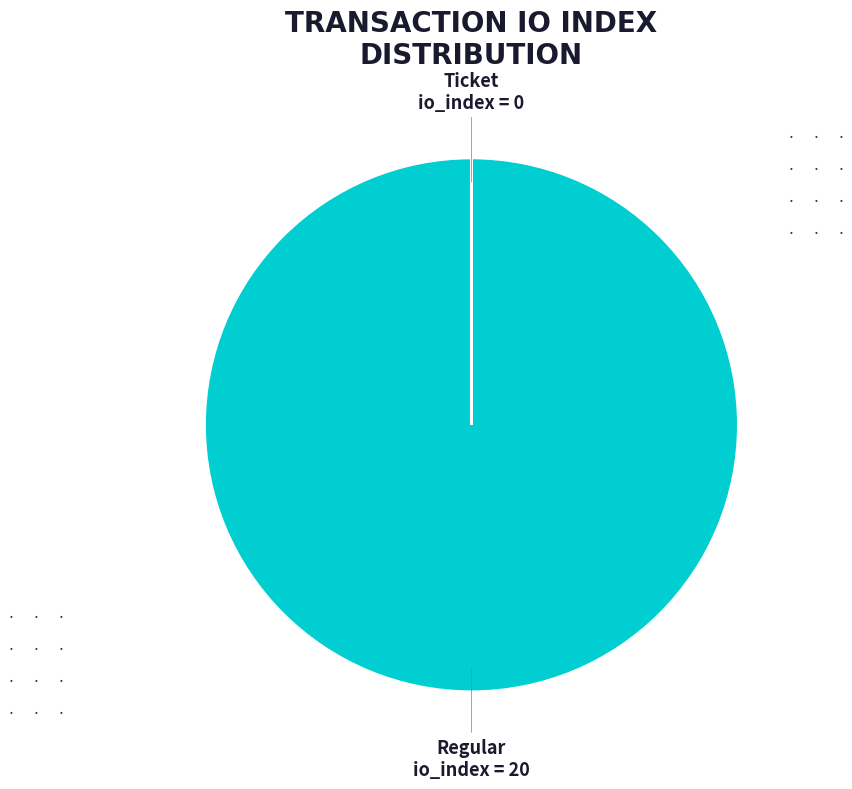

Is there any slice that represents more than half of the pie?

Yes